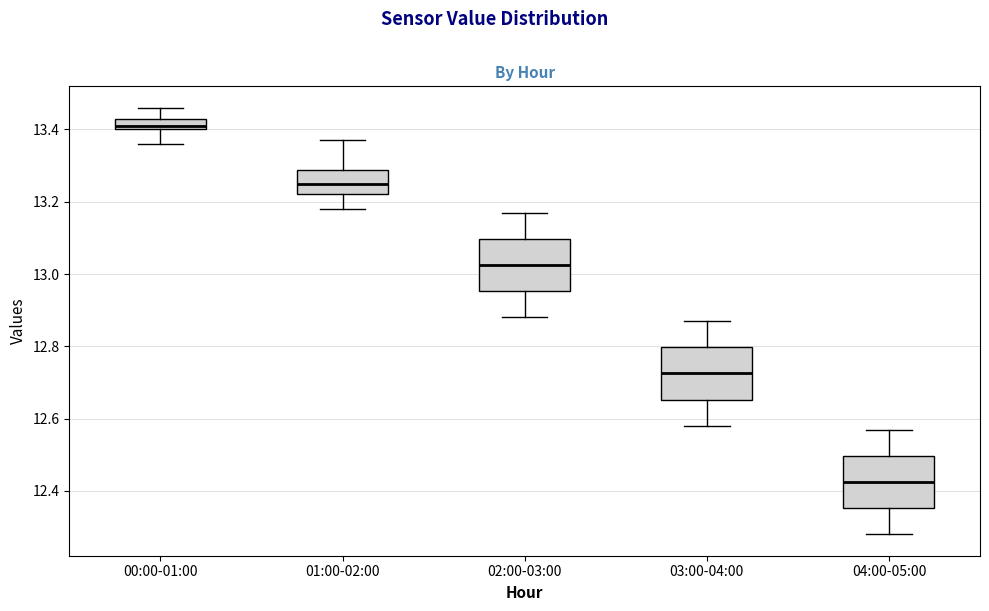

Where does the median line of the box for 04:00-05:00 sit on the y-axis? The values are not printed on the chart, so give them approximately, as read against the axis.

12.42